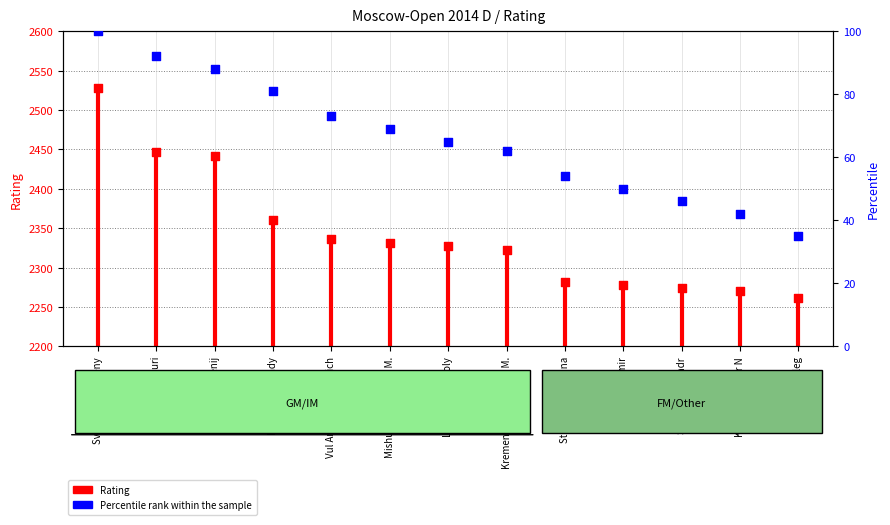

At how many categories does at least one series exceed 1490?

13